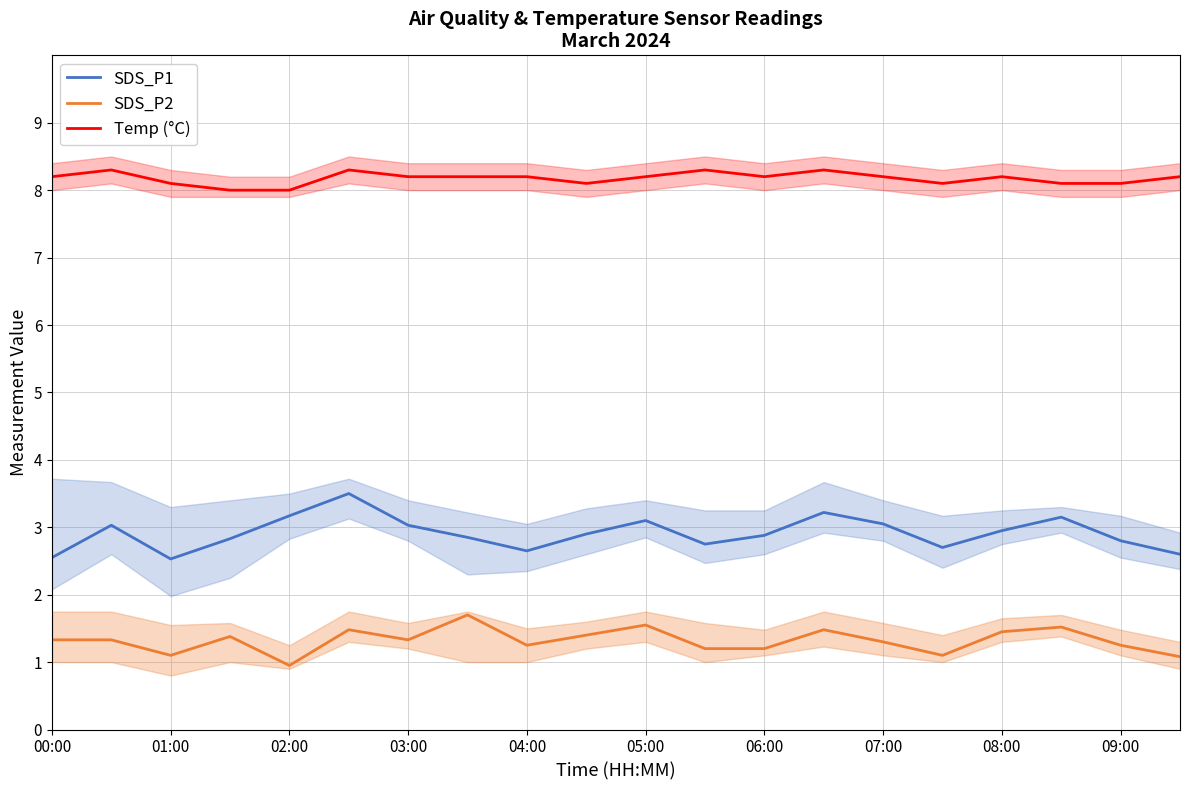

True or false: Temp (°C) has a value of 5.1 at 02:00.

False